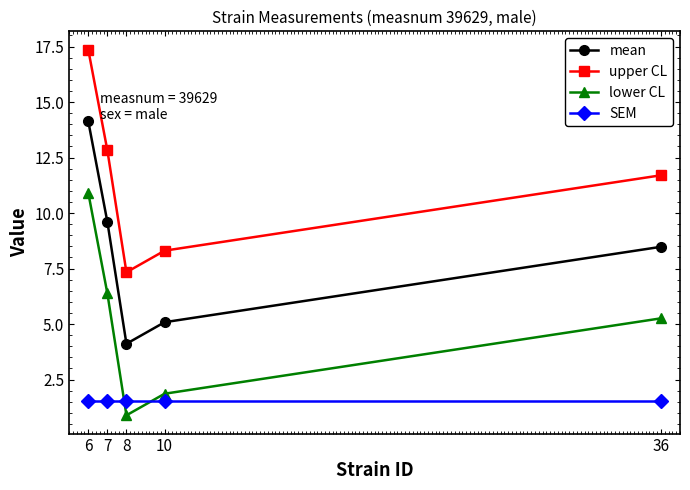

What value does the SEM series have at 10?

1.5